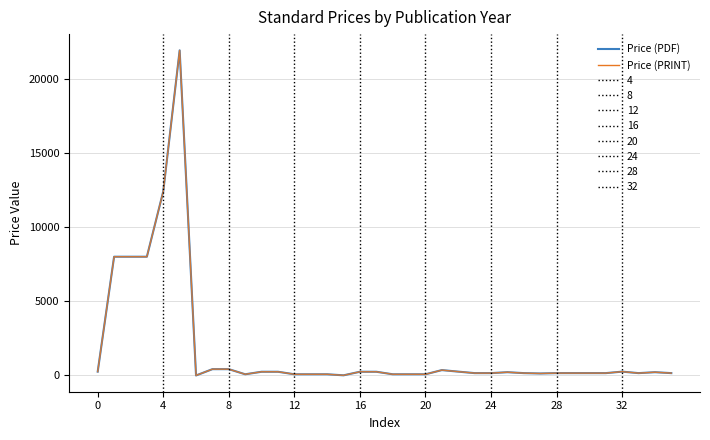

How many interior local peaks does the Price (PRINT) series have?

5